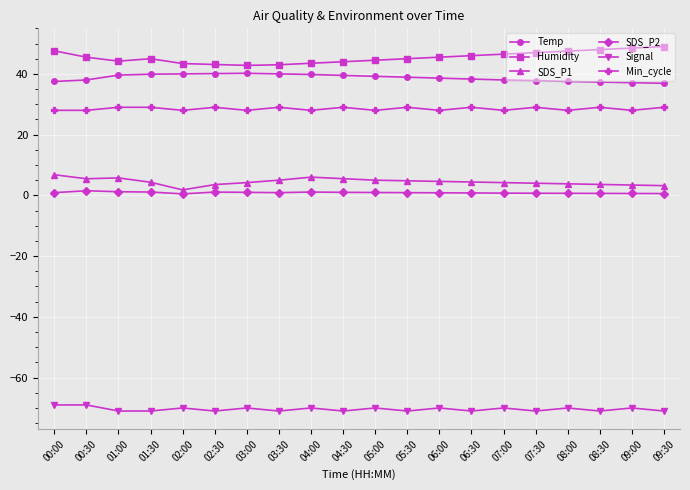

What value does the Min_cycle series have at 05:30?

29.0